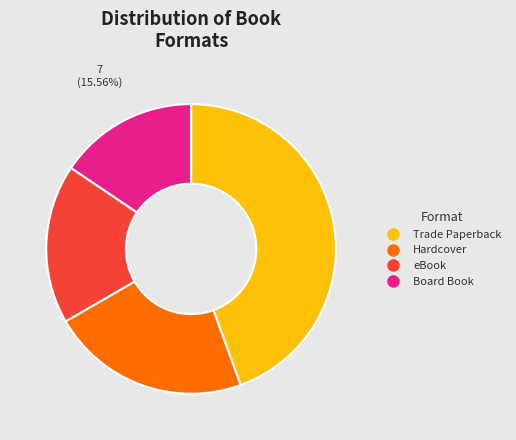

Which category has the smallest portion of the pie?

Board Book